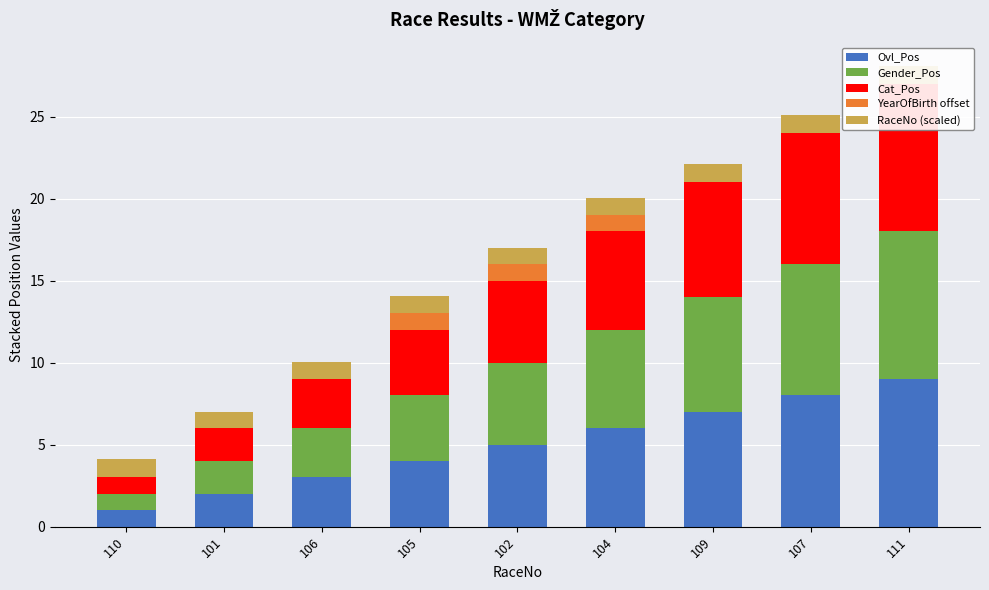

What is the total value across all series at 105?

14.1